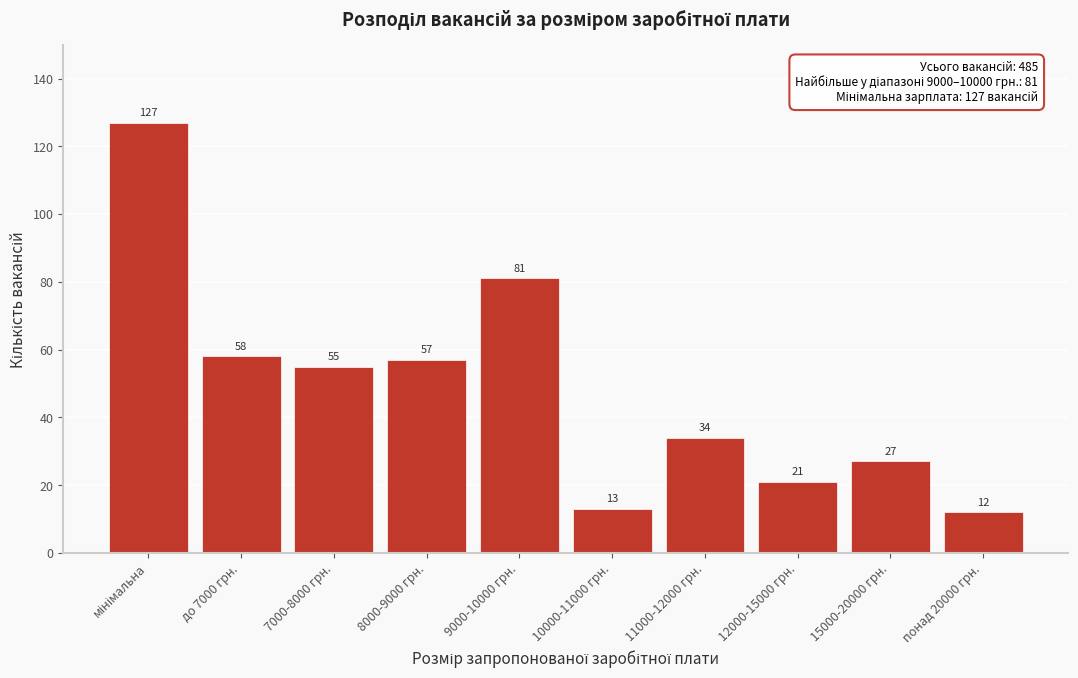

Reading left to right, extract all data points from this chart.

127	58	55	57	81	13	34	21	27	12